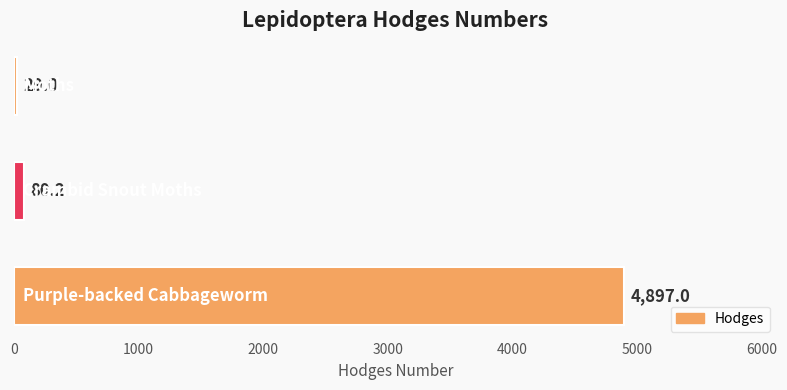

What is the maximum value shown in the chart?

4897.0